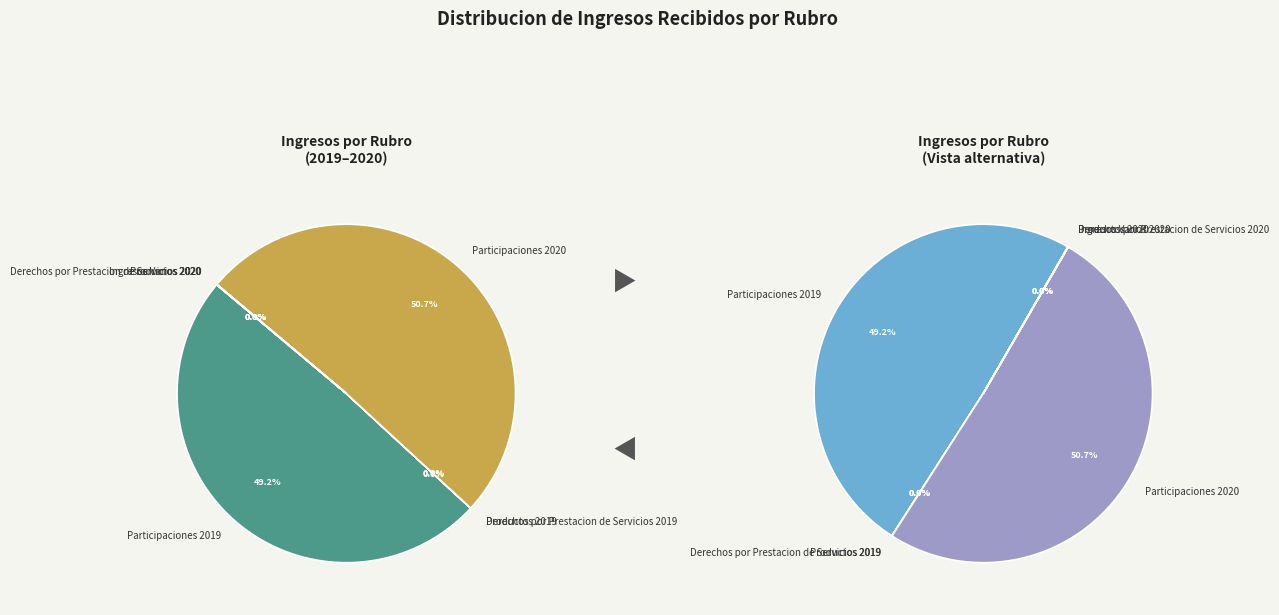

Which slice is the smallest?

Productos 2020